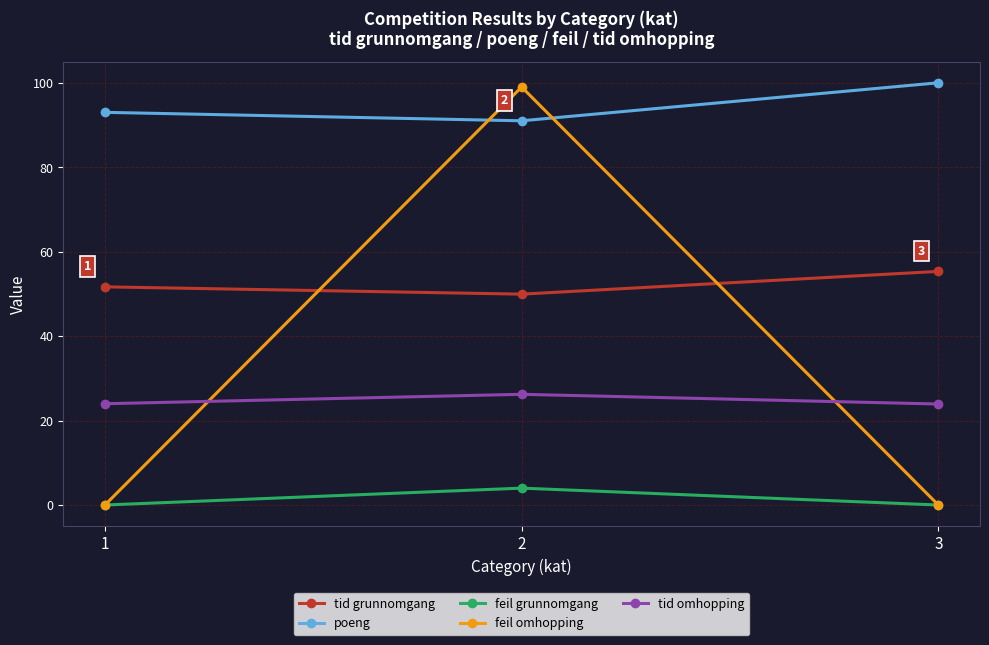

What is the difference between the second highest and minimum values in the tid omhopping series?

0.1